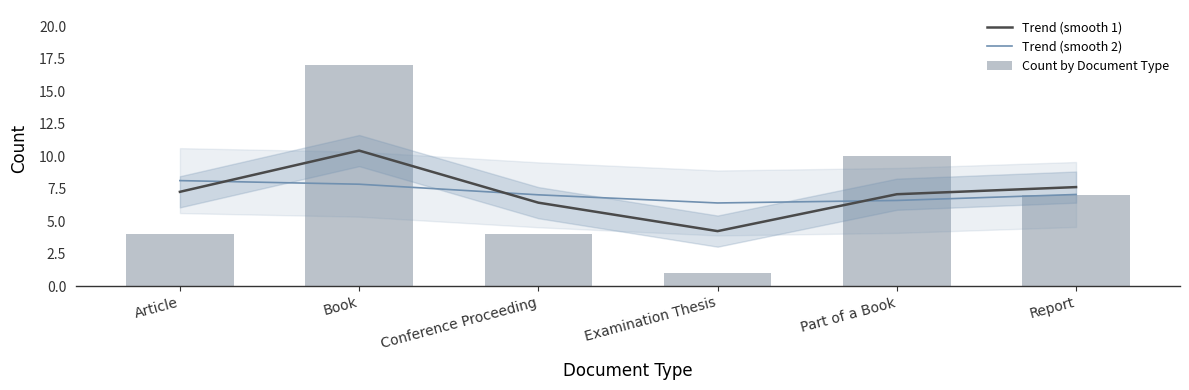

What is the total value across all series at Examination Thesis?

11.6